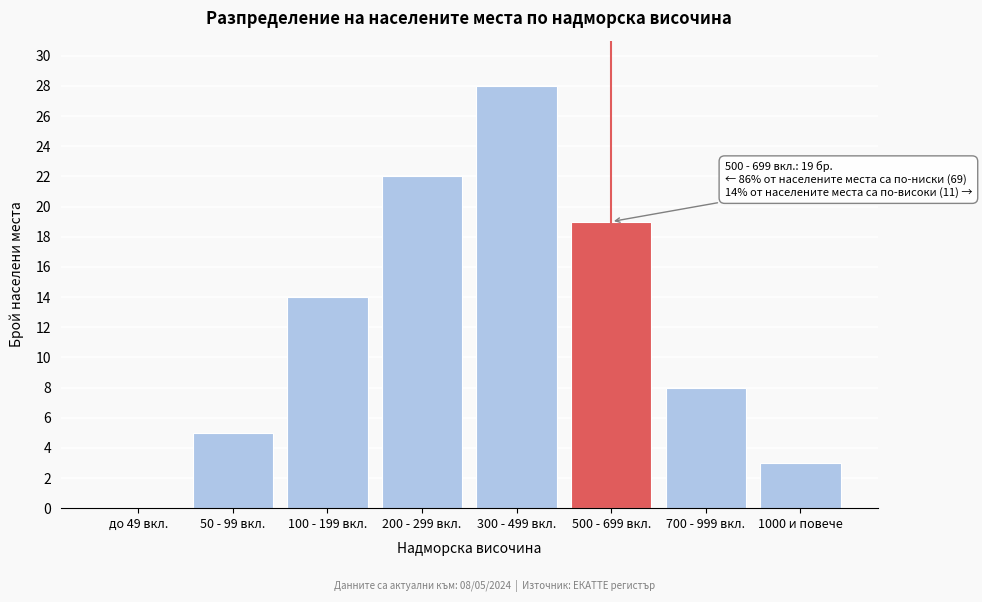

Reading left to right, transcribe all the data shown in this chart.

до 49 вкл.=0	50 - 99 вкл.=5	100 - 199 вкл.=14	200 - 299 вкл.=22	300 - 499 вкл.=28	500 - 699 вкл.=19	700 - 999 вкл.=8	1000 и повече=3